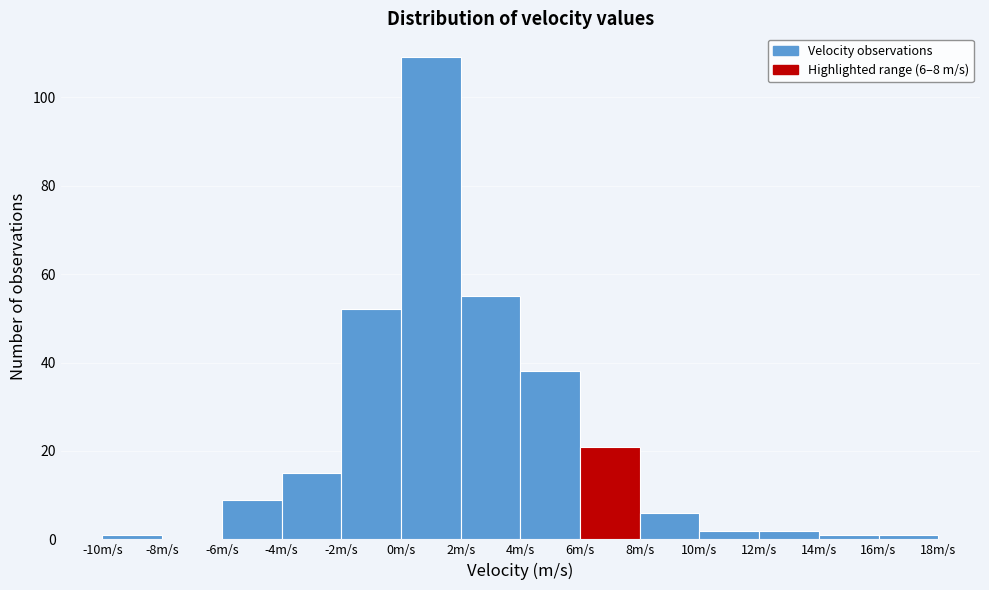

Which range on the x-axis has the tallest bar?

0 to 2